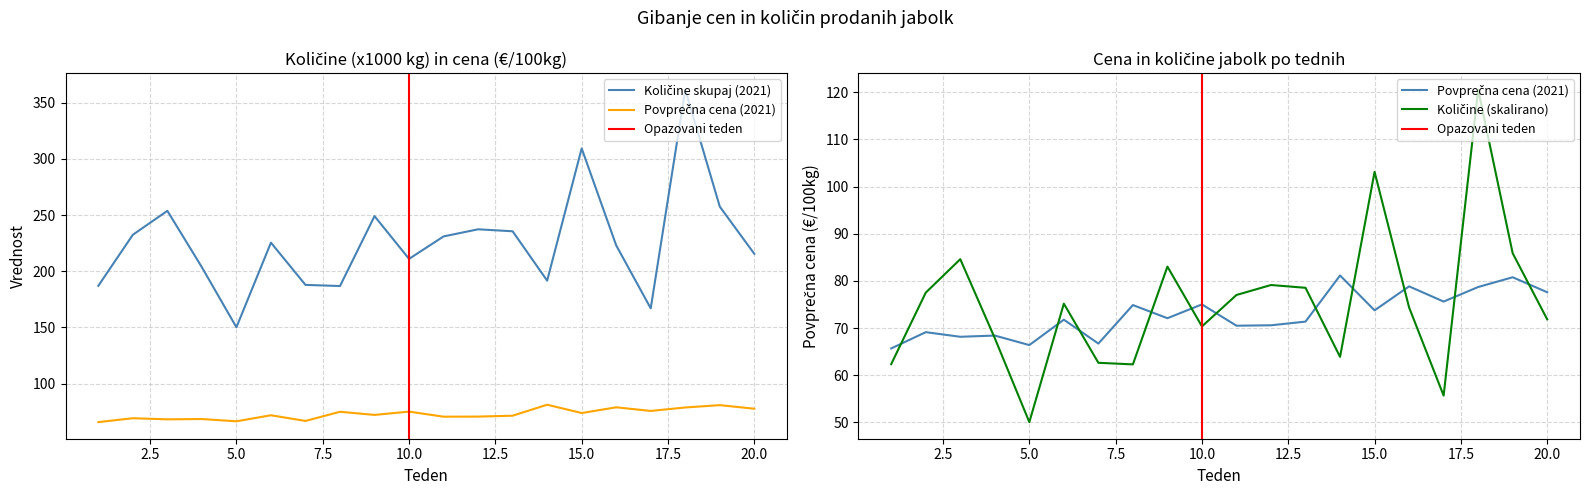

At which category is the sum across all series the highest?

18